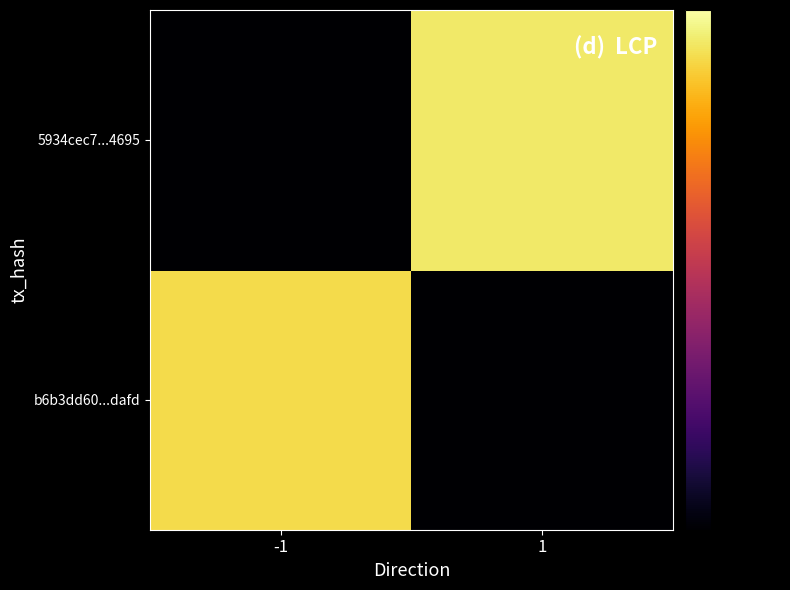

What is the spread (max minus min) of values at -1?

1.0